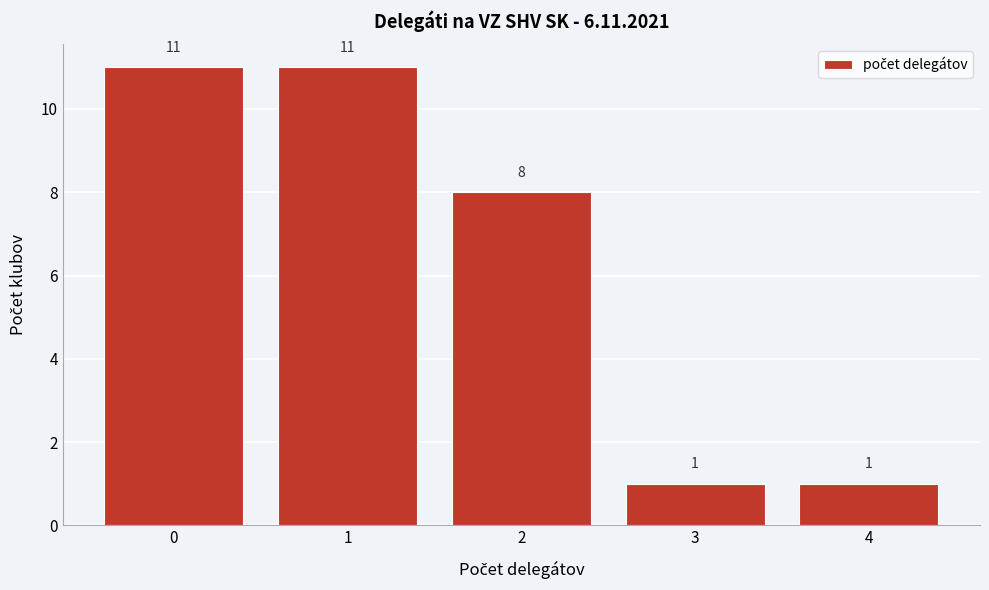

What is the height of the bar covering 0.5 to 1.5 on the x-axis?

11